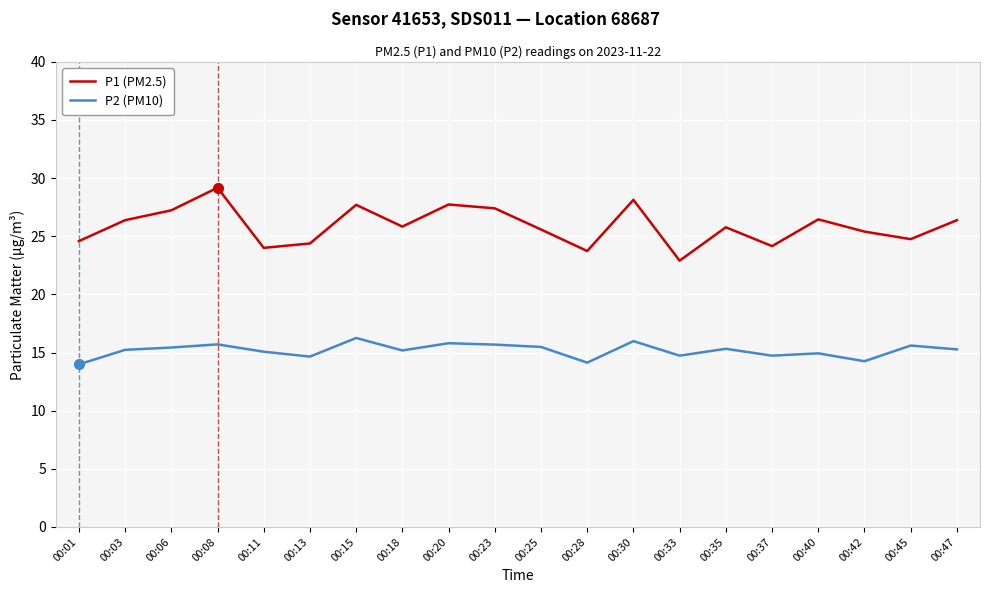

What is the difference between the highest and lowest values at 00:40?

11.5